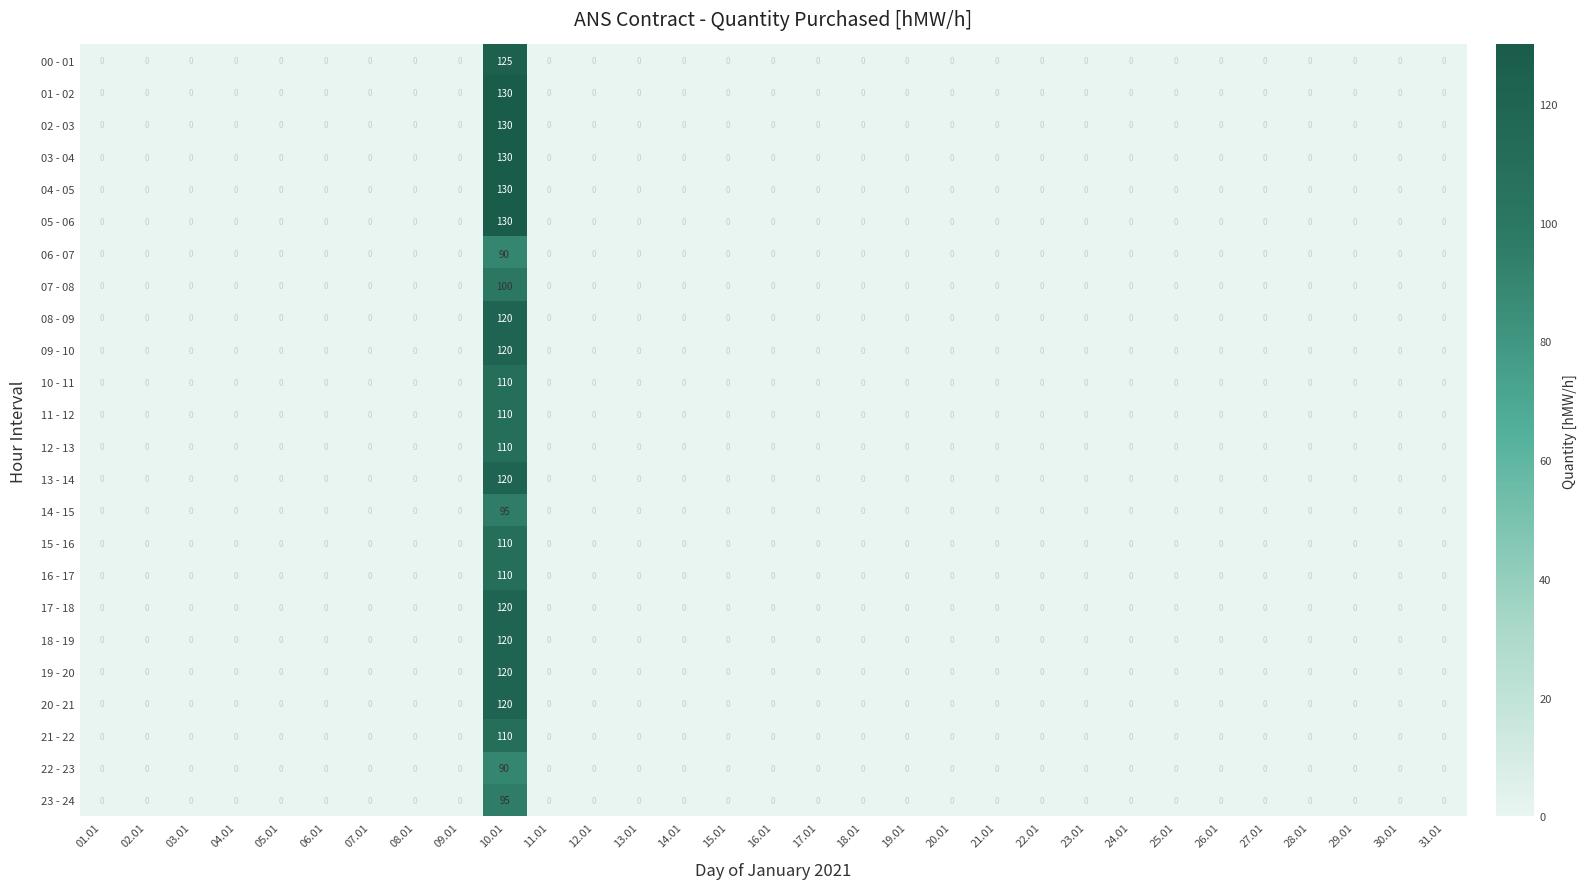

Which category has the highest value across all series?

10.01